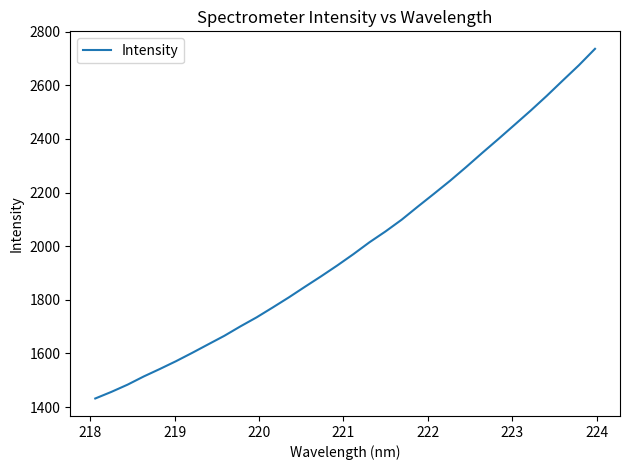

What is the difference between the maximum and minimum values?

1303.8